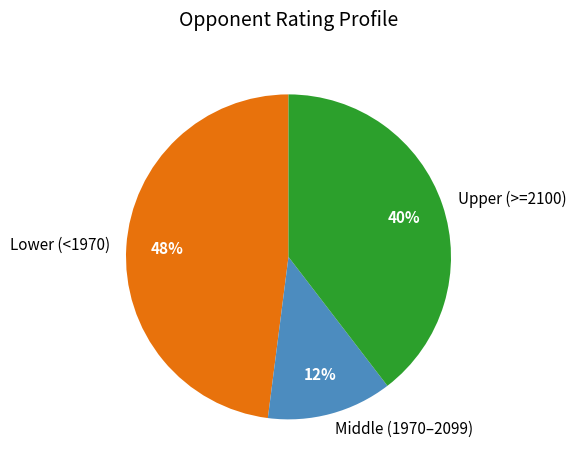

Does any single category account for the majority?

No